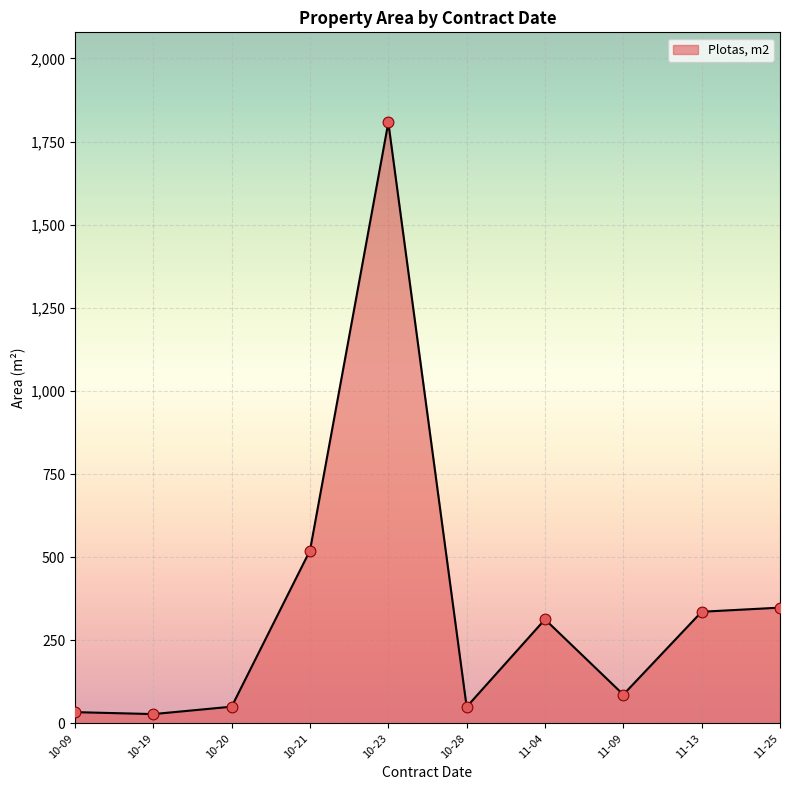

Between 10-23 and 10-20, which is larger?

10-23